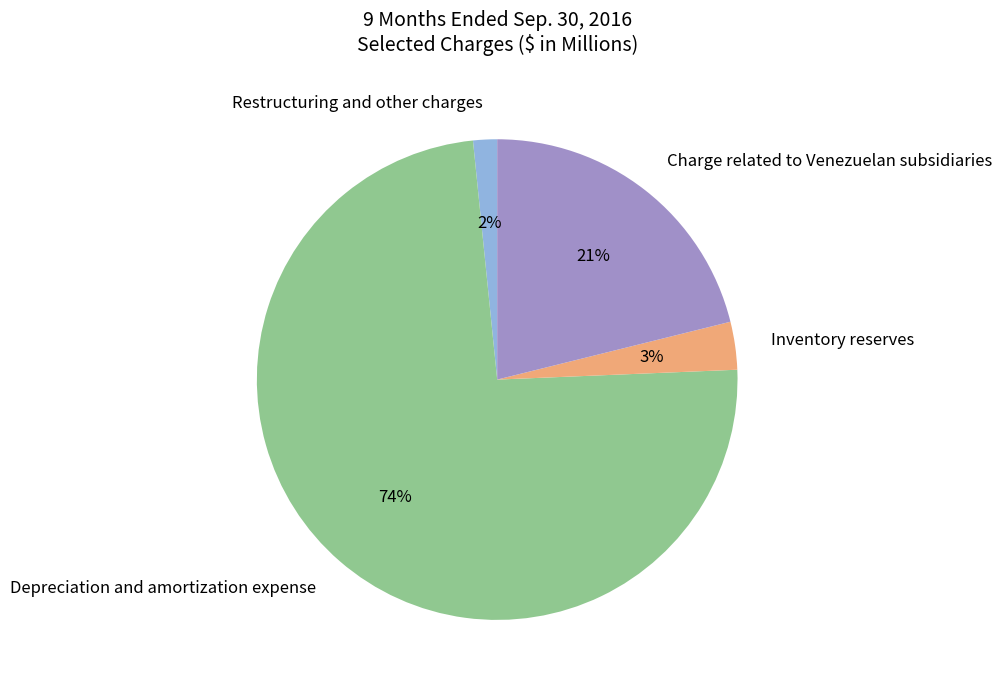

What is the smallest slice in the pie chart?

Restructuring and other charges